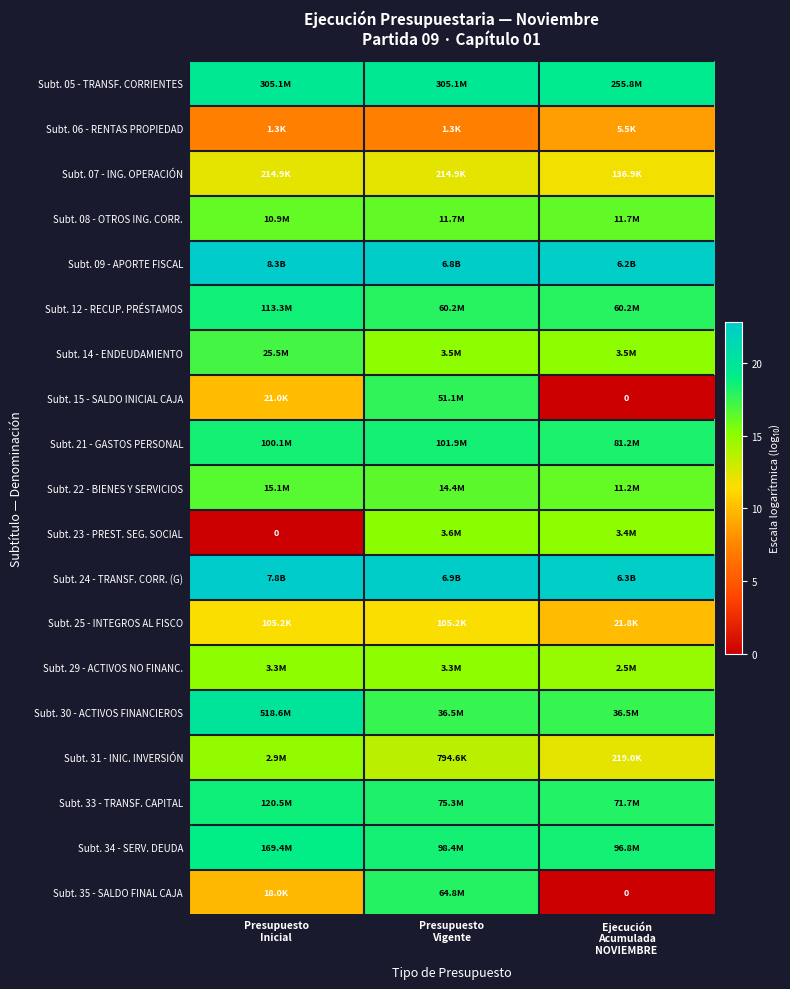

The value of Subt. 12 - RECUP. PRÉSTAMOS at Presupuesto Inicial is 30.3. True or false?

False